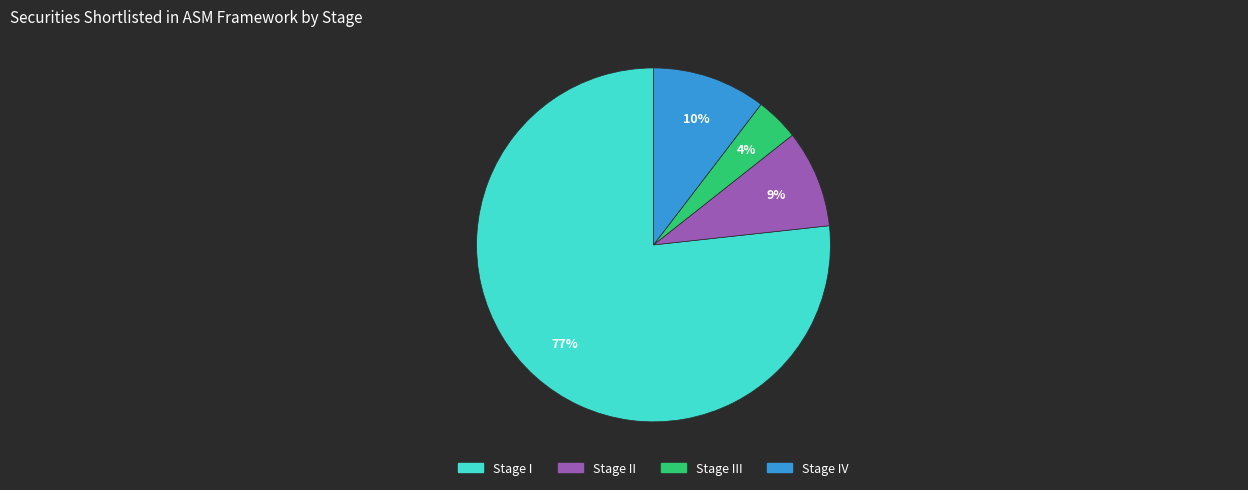

To the nearest percent, what is the average slice percentage?

25%